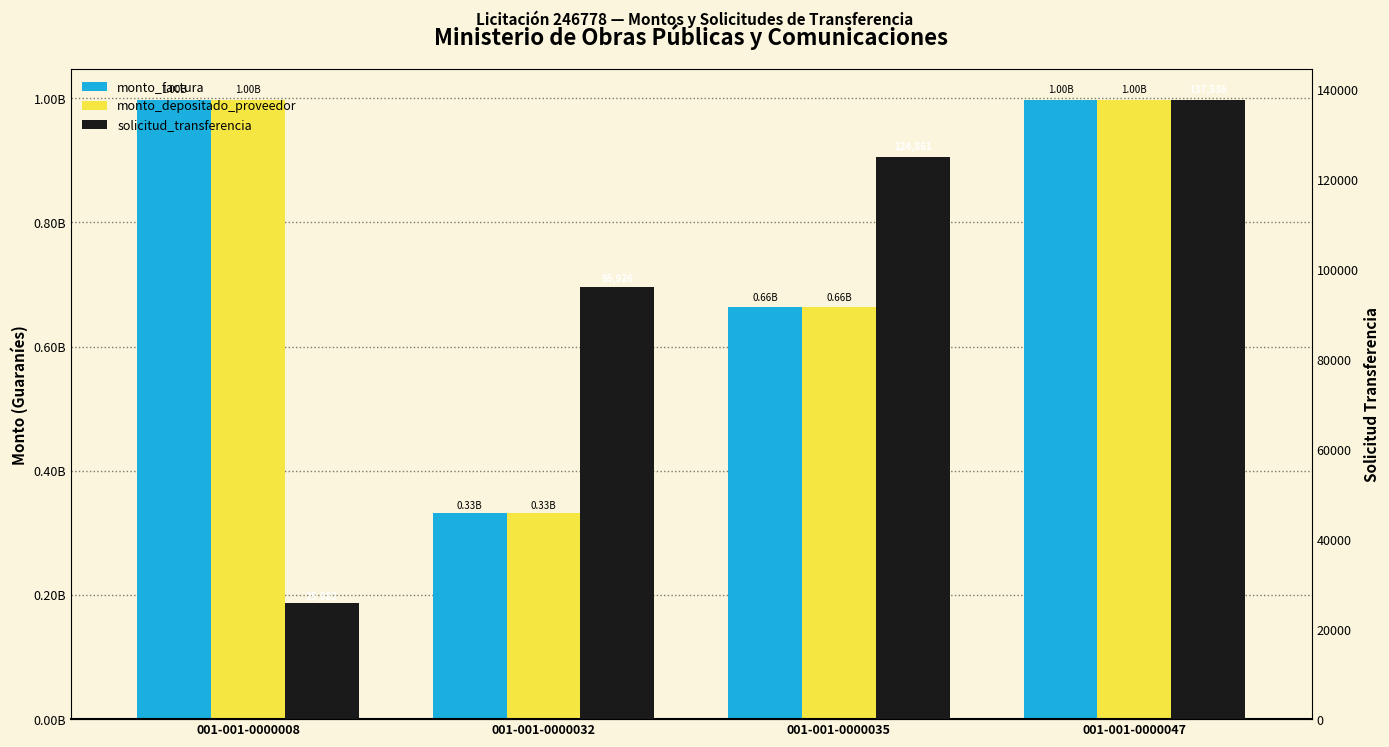

Which series has the largest total across all categories?

monto_factura